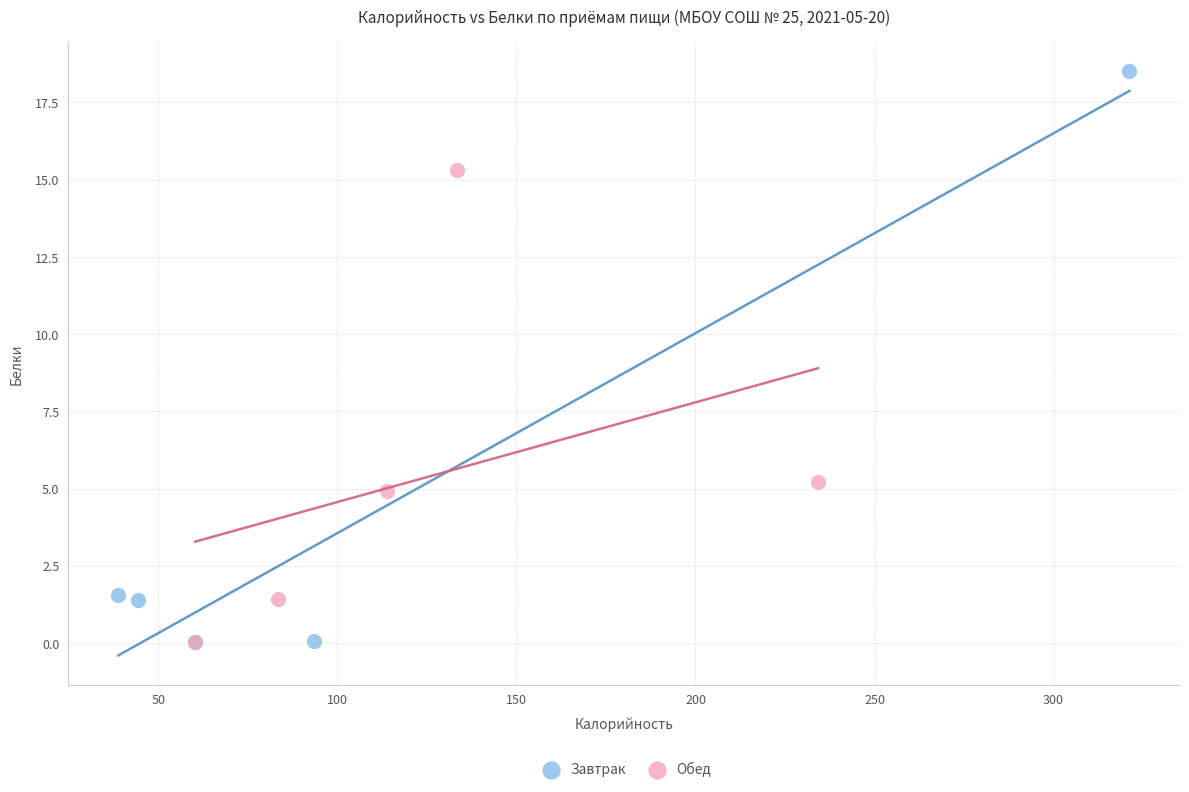

Which series reaches the maximum Y coordinate?

Завтрак